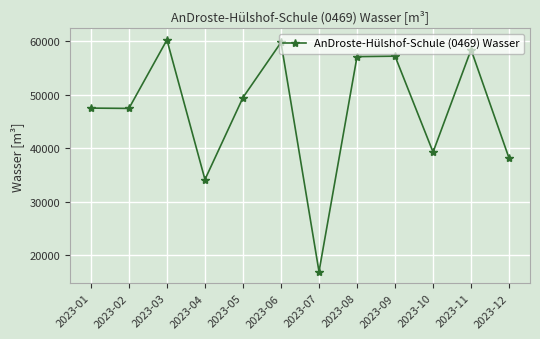

Is it true that the value at 2023-10 is 58142?

False